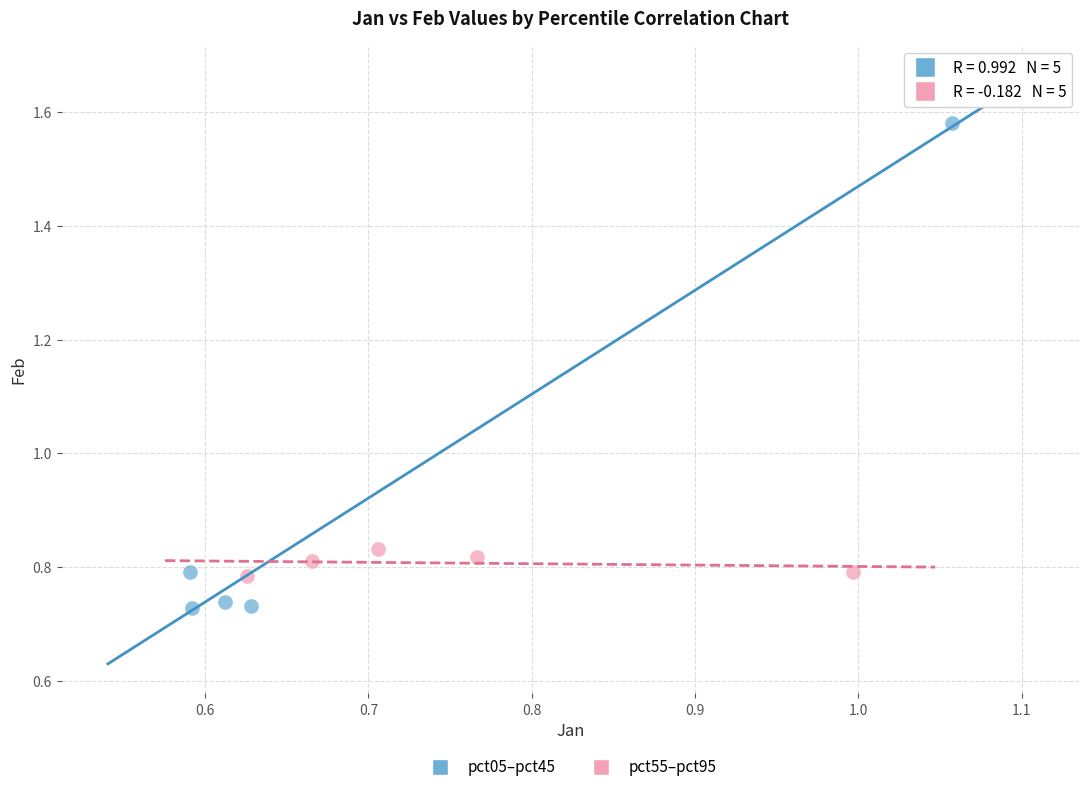

Which series contains the highest Y value?

pct05–pct45